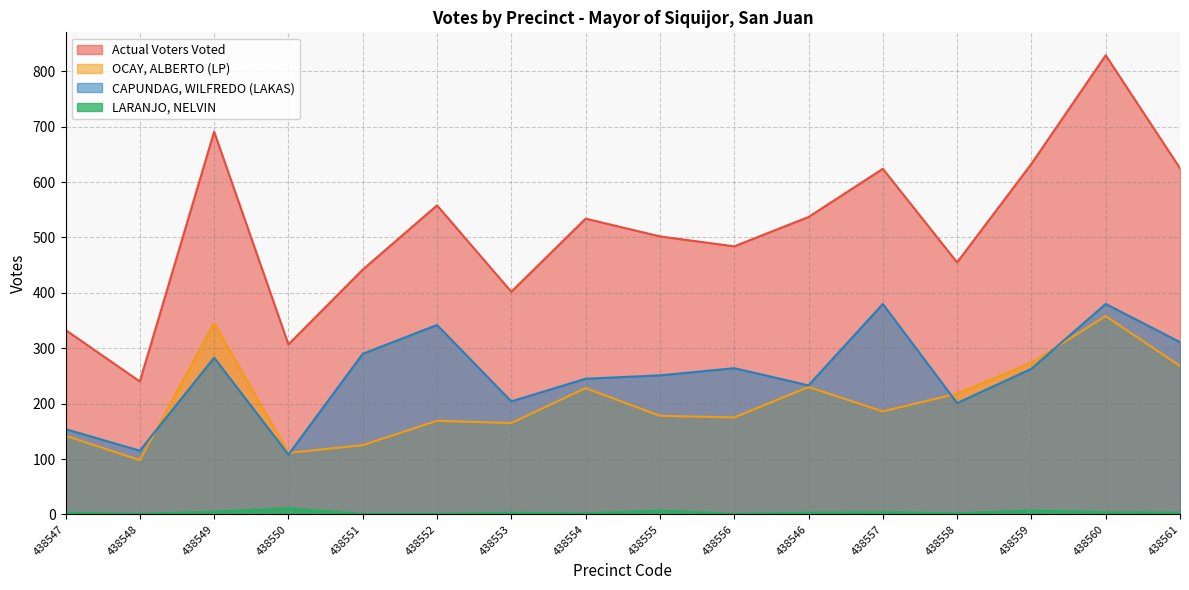

True or false: OCAY, ALBERTO (LP) and Actual Voters Voted cross at least once.

False